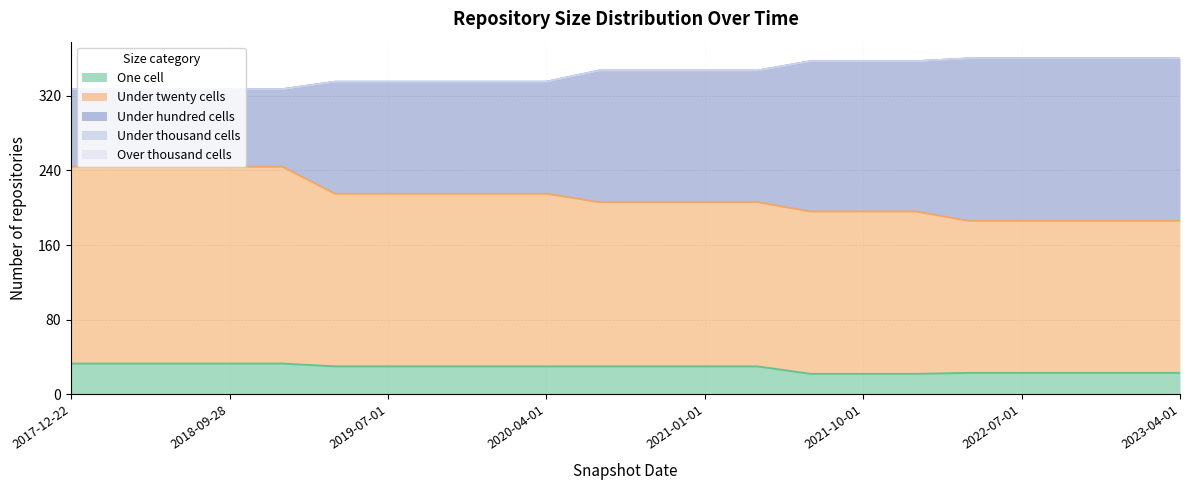

Does the chart display data point markers on the line(s)?

No